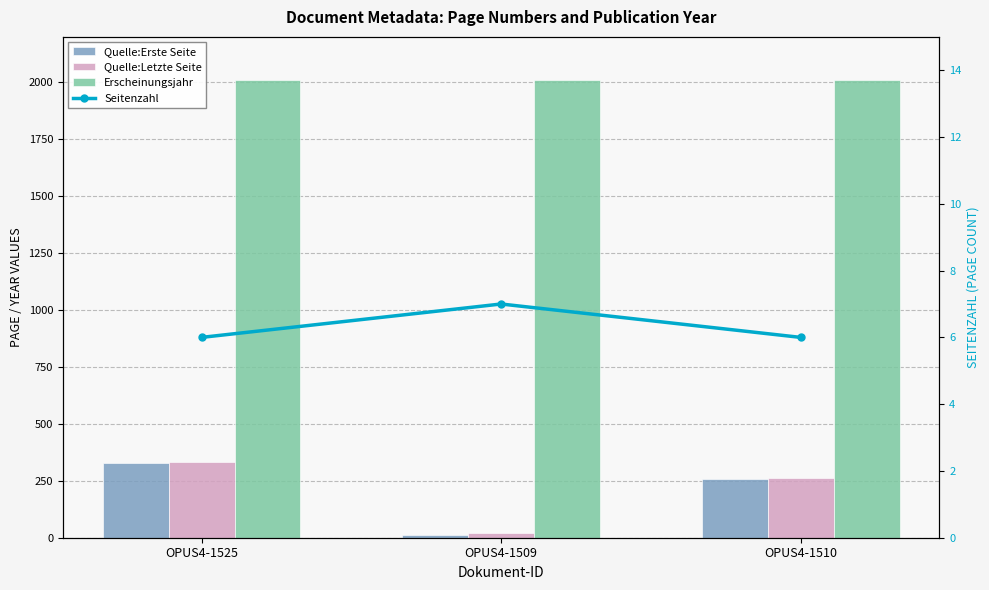

What is the average value of the Quelle:Letzte Seite series?

205